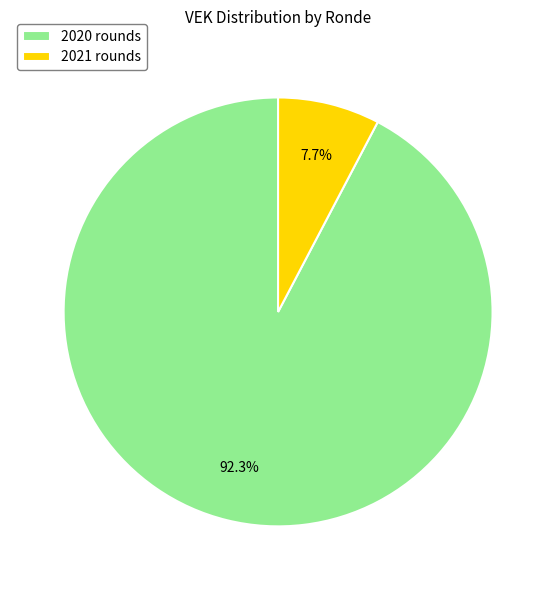

Which slice is the smallest?

2021 rounds